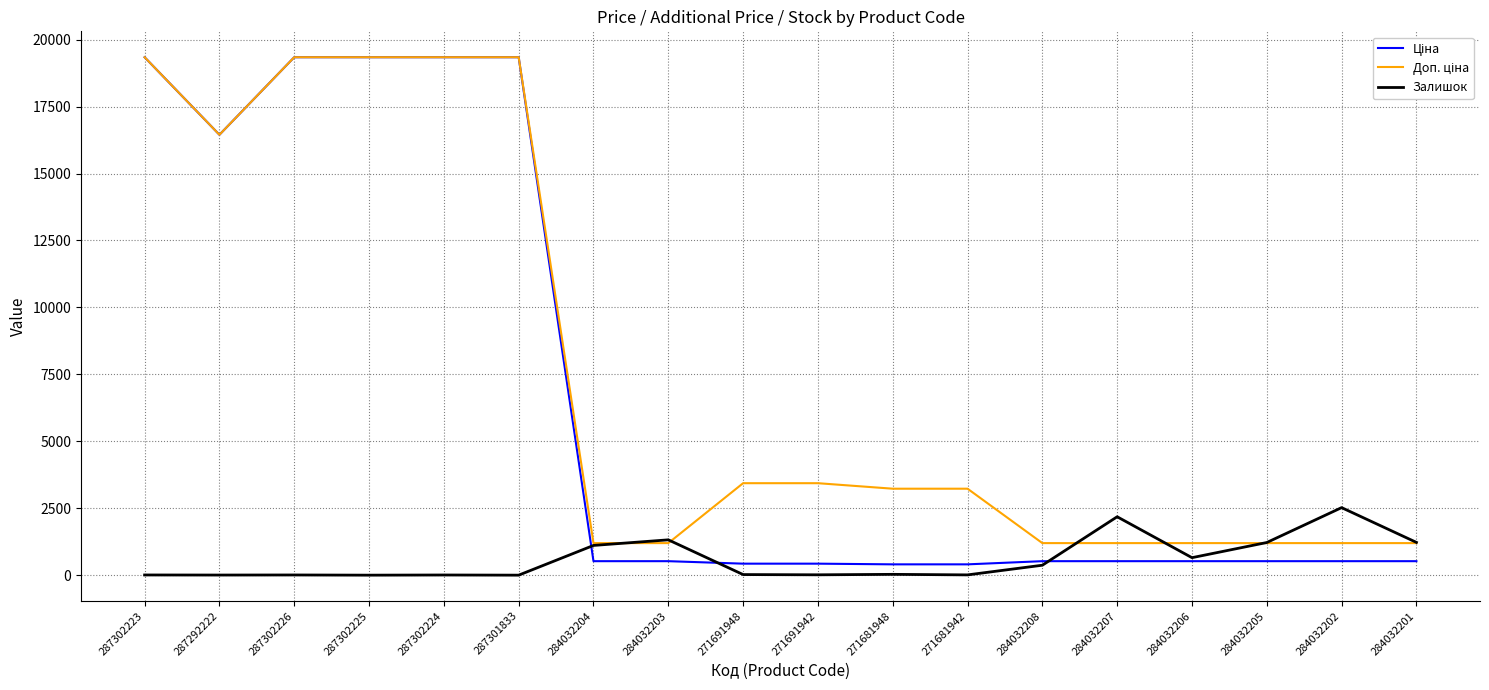

What is the greatest value displayed?

19343.1